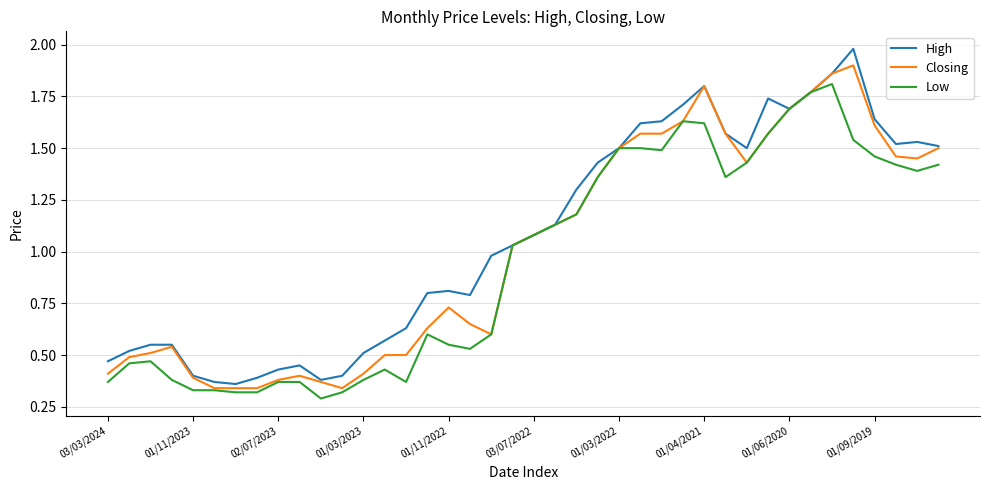

List the series in order of their peak value, highest first.

High, Closing, Low